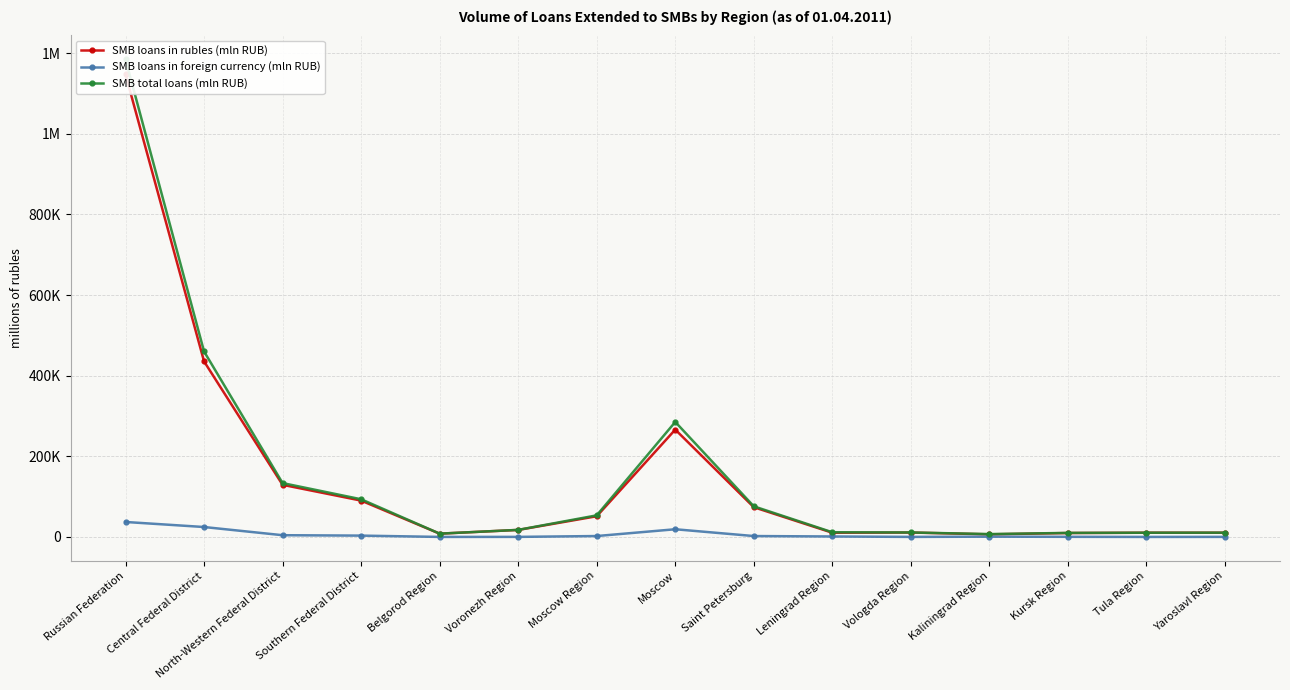

At which label is SMB total loans (mln RUB) closest to 595903?

Central Federal District